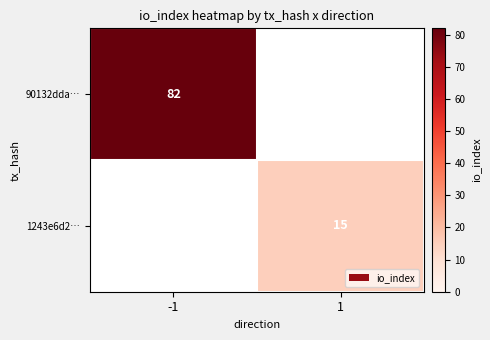

Is it true that 90132dda… equals 82 at -1?

True